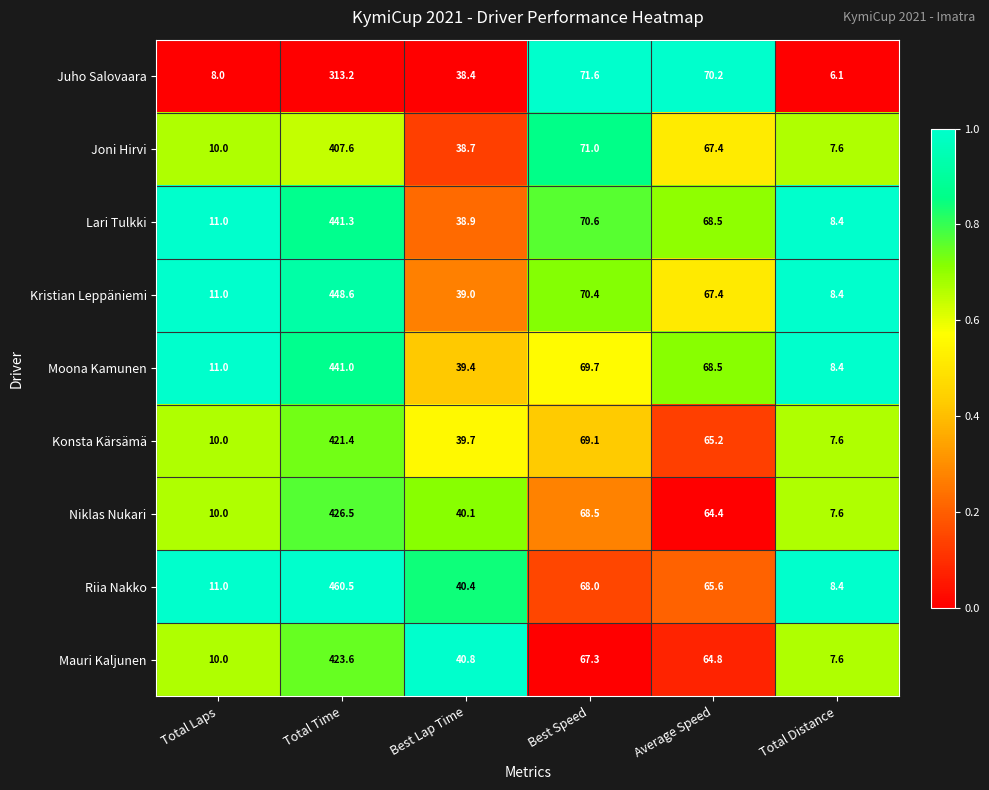

What is the average value of the Riia Nakko series?

109.0